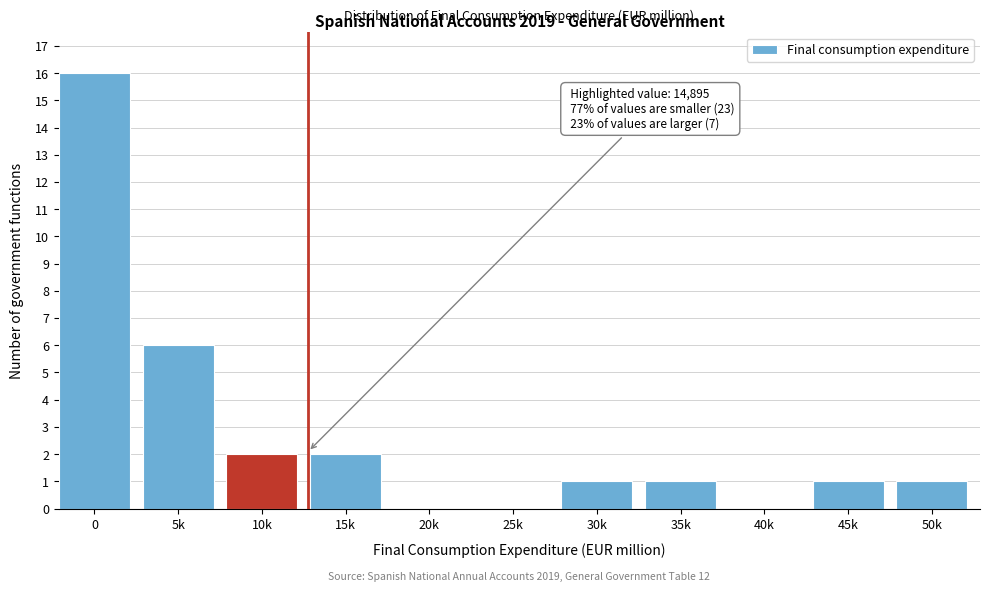

Reading right to left, what are all the values shown in this chart?

50k=1	45k=1	40k=0	35k=1	30k=1	25k=0	20k=0	15k=2	10k=2	5k=6	0=16